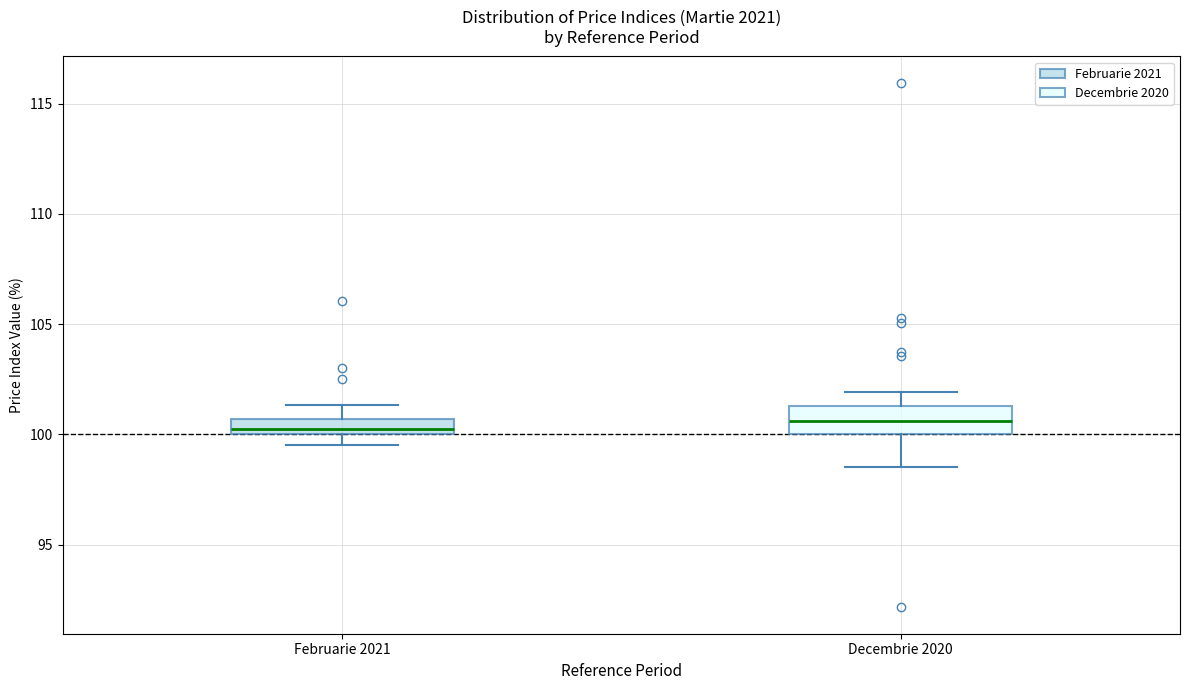

Comparing the boxes themselves (not the whiskers), which one is the tallest?

Decembrie 2020